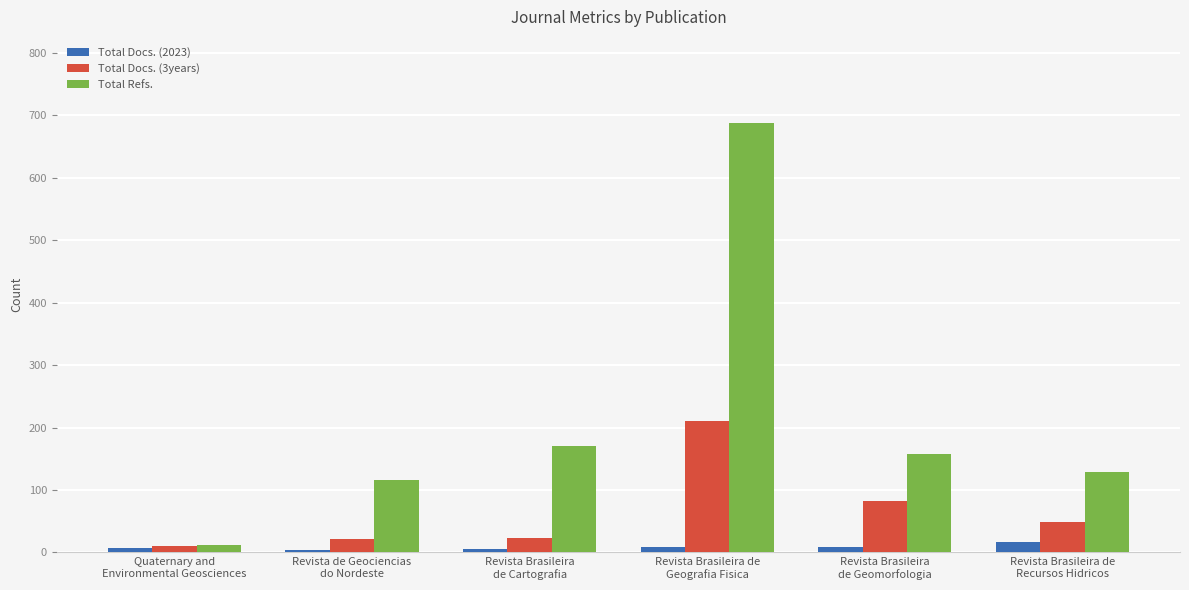

What is the maximum value for Total Refs.?

688